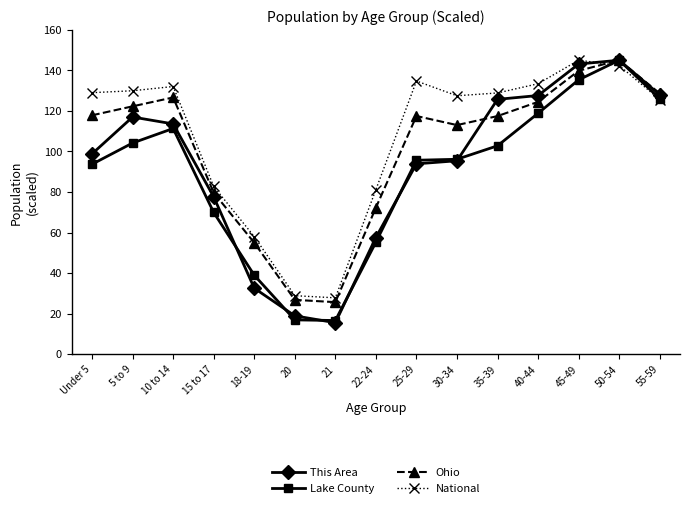

True or false: National has a value of 247.8 at 45-49.

False